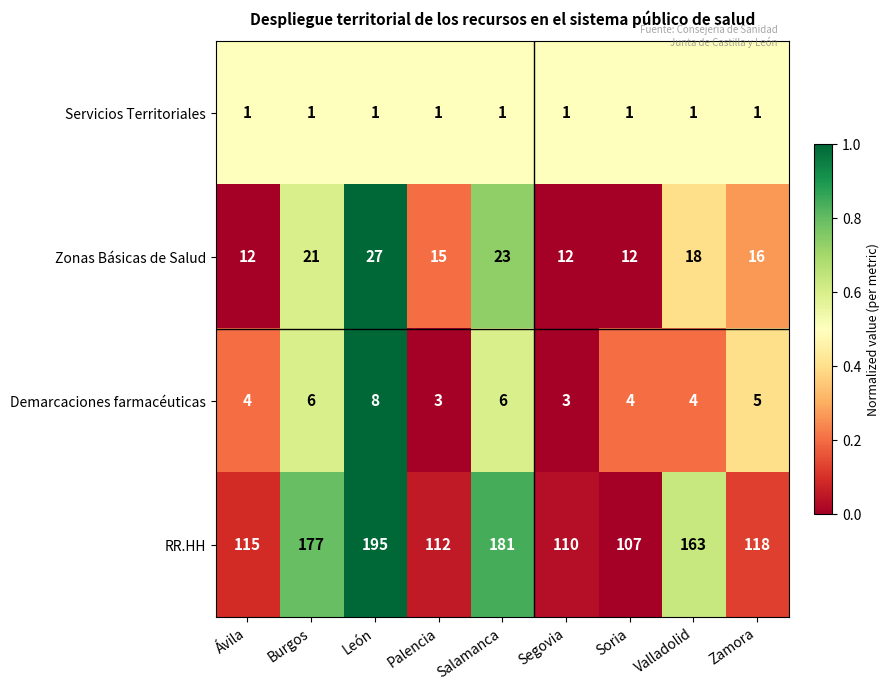

Which series has the largest range (max minus min)?

RR.HH